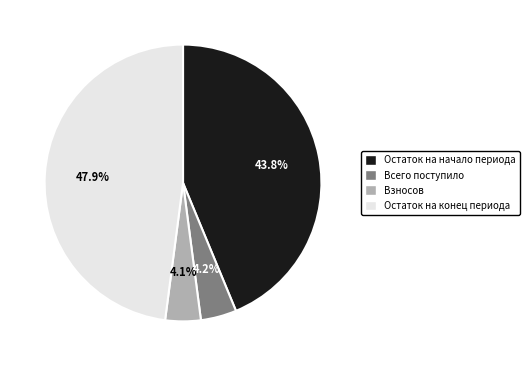

How many slices are in this pie chart?

4